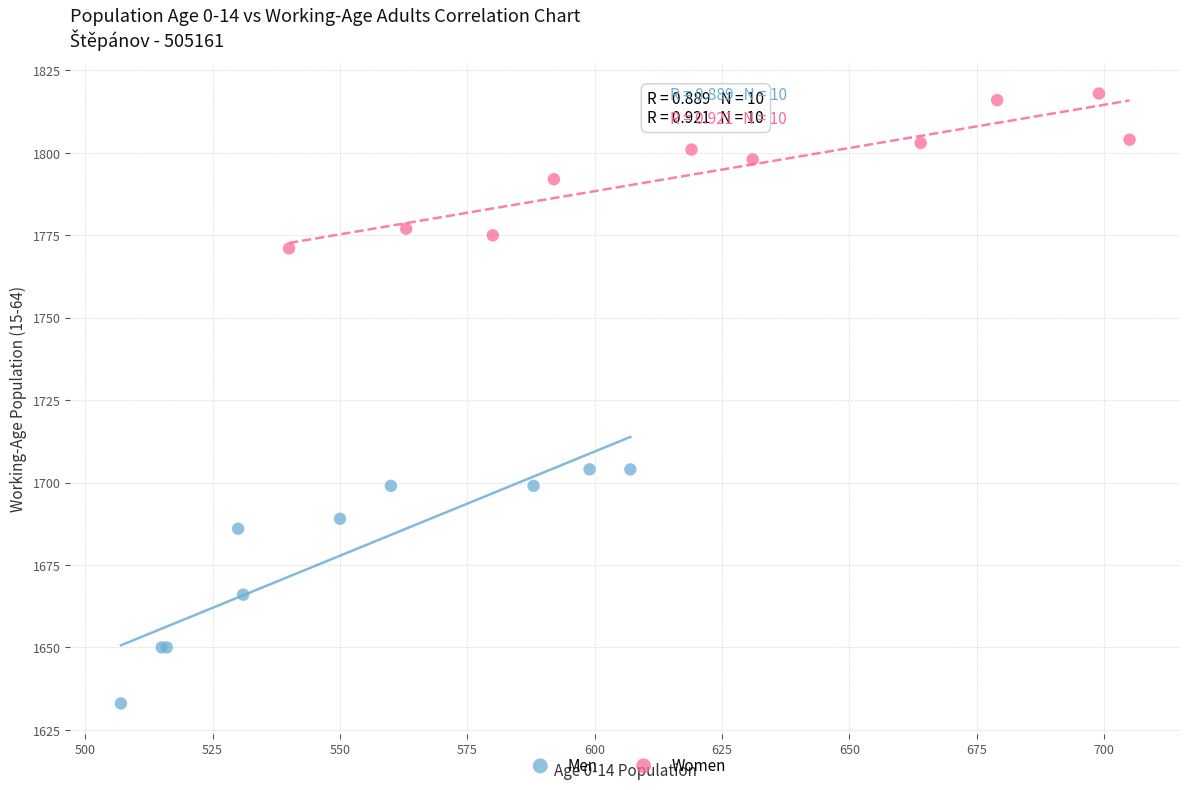

Which series has the largest Y range (max minus min)?

Men